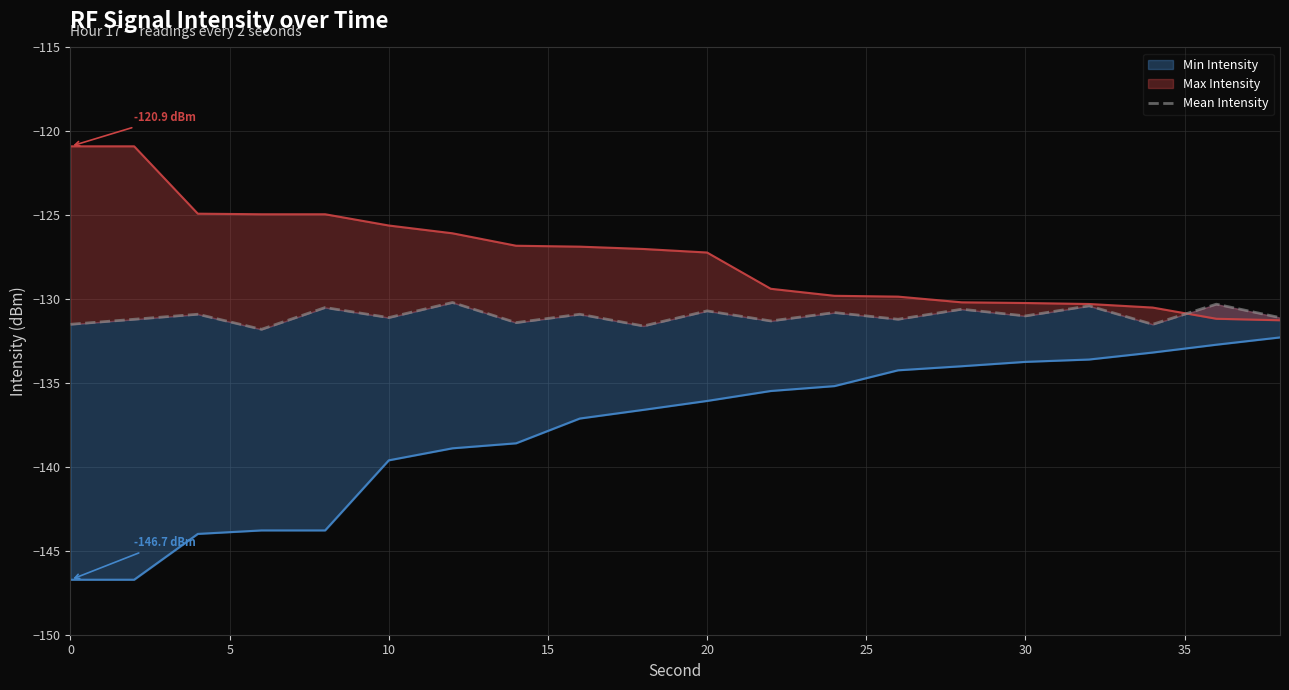

How many values exceed -131?

9